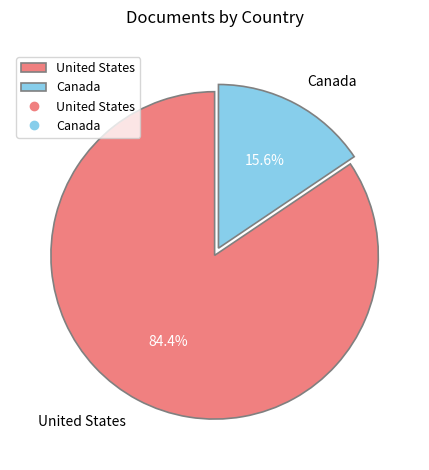

To the nearest percent, what portion does United States represent?

84%